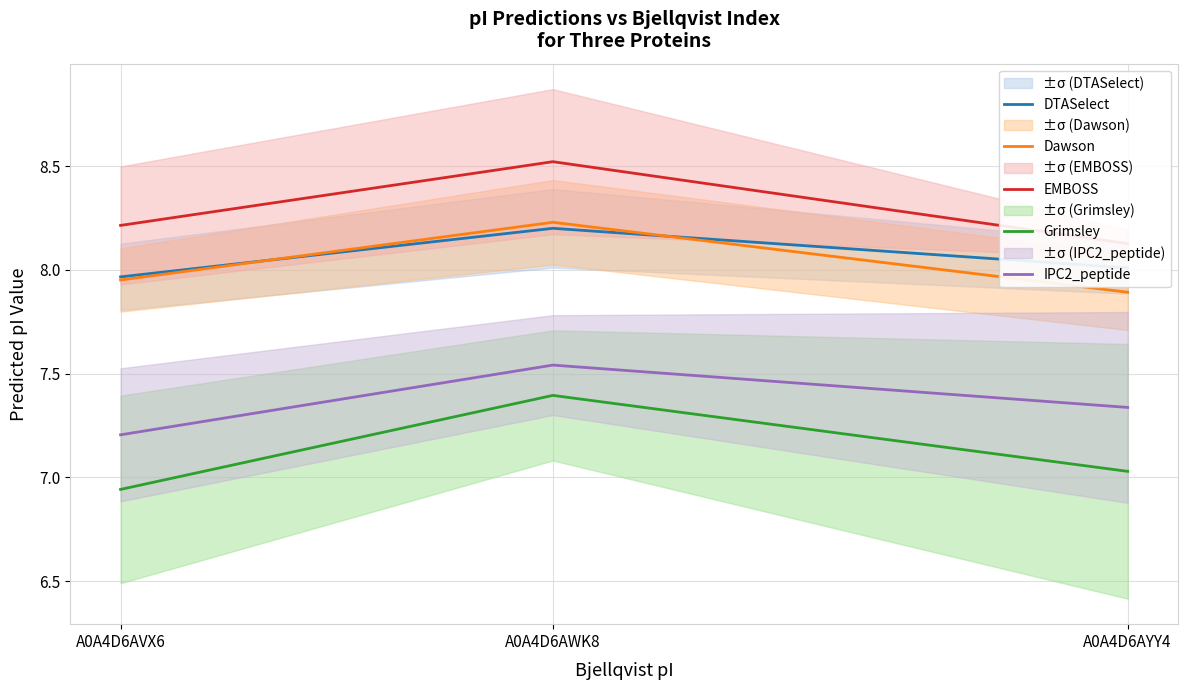

The value of EMBOSS at A0A4D6AWK8 is 5.4. True or false?

False